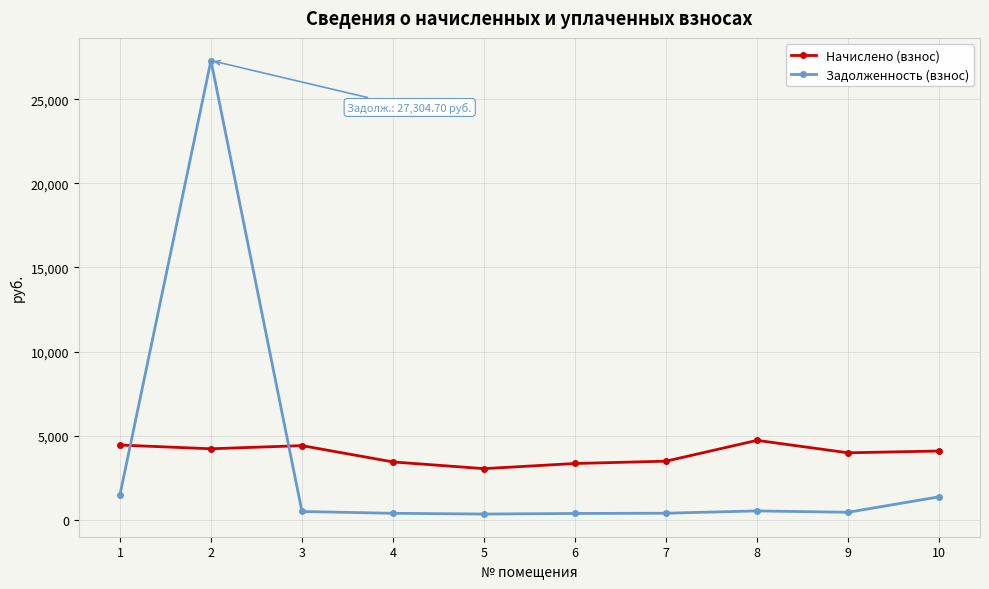

What is the greatest value displayed?

27304.7